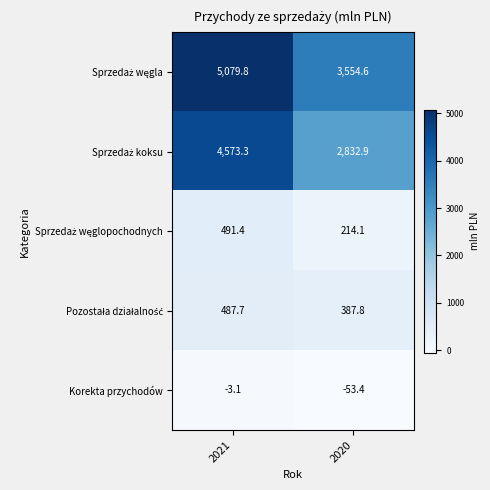

Which category has the highest value across all series?

2021